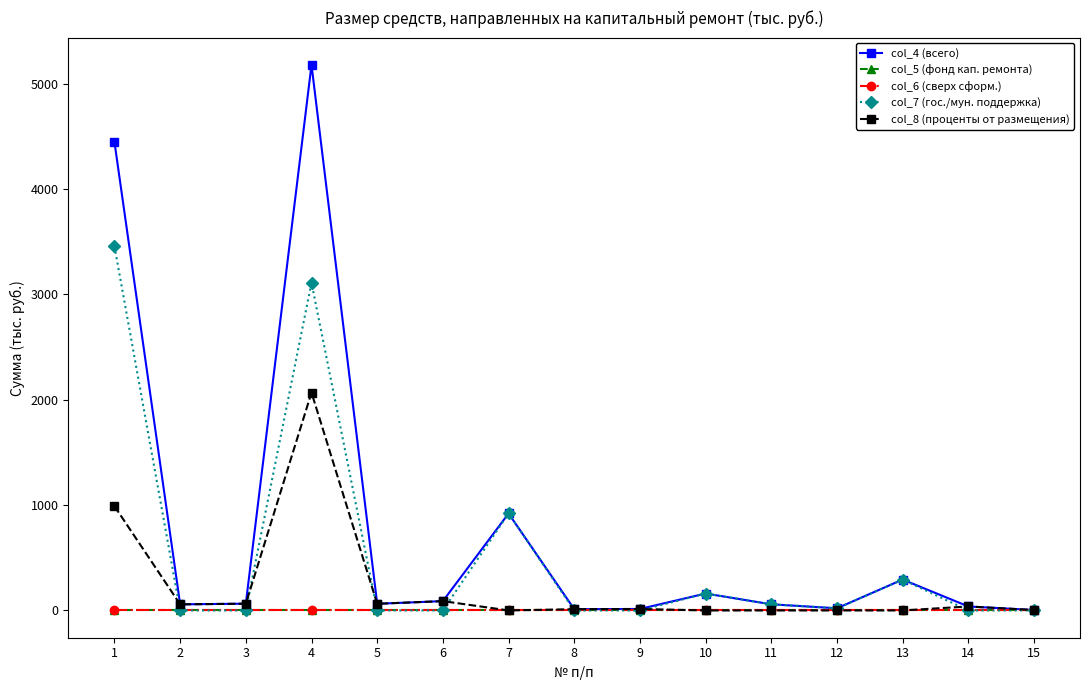

The value of col_8 (проценты от размещения) at 11 is 929.0. True or false?

False